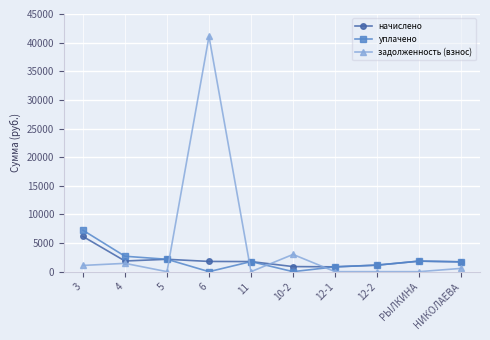

What is the difference between the maximum and minimum values in the задолженность (взнос) series?

41092.1